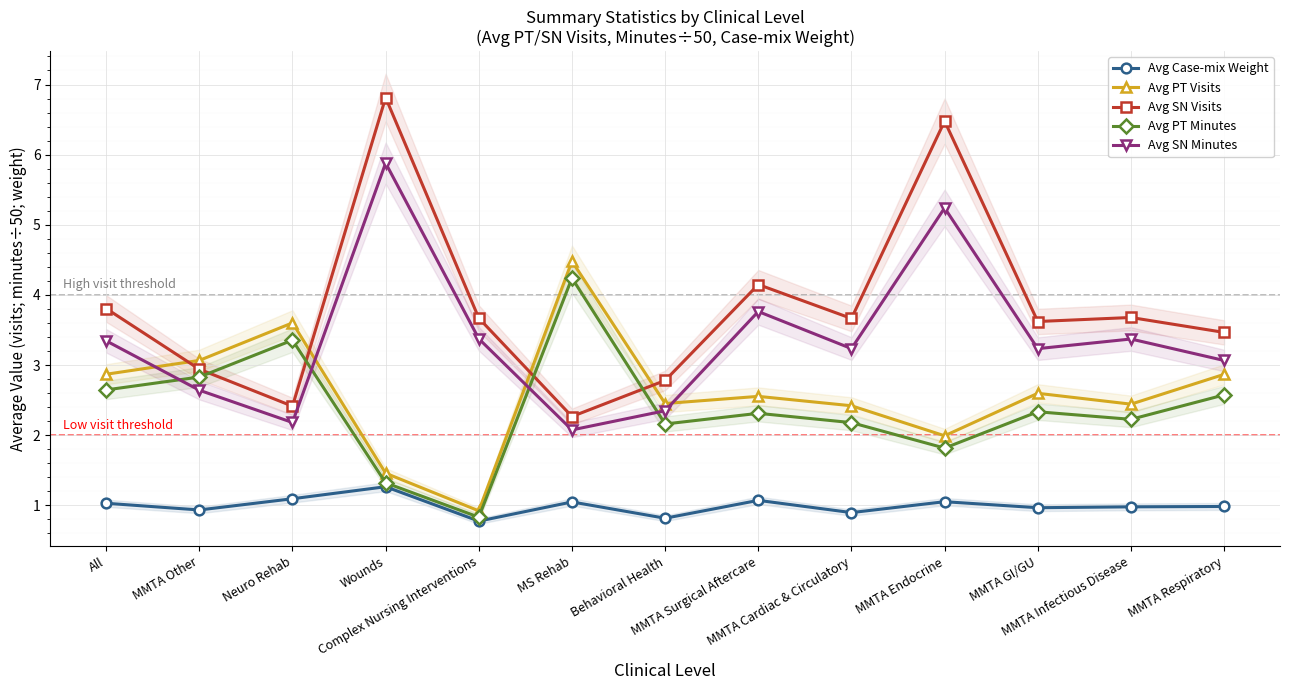

The value of Avg Case-mix Weight at All is 1.0. True or false?

True